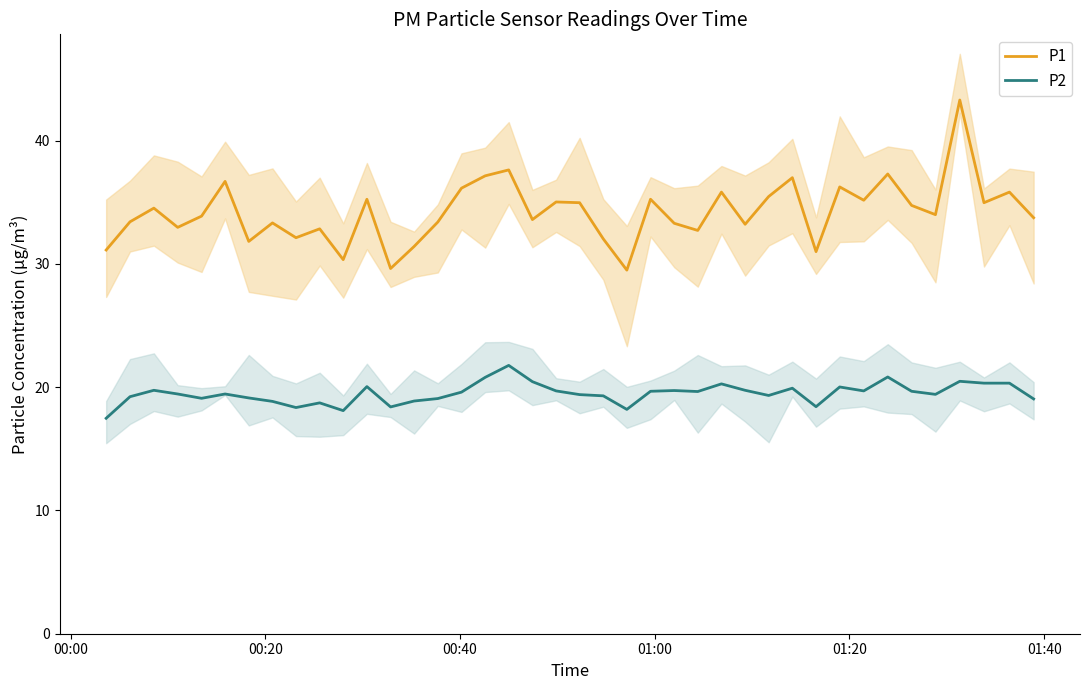

What is the sum of all P1 values?

1368.0